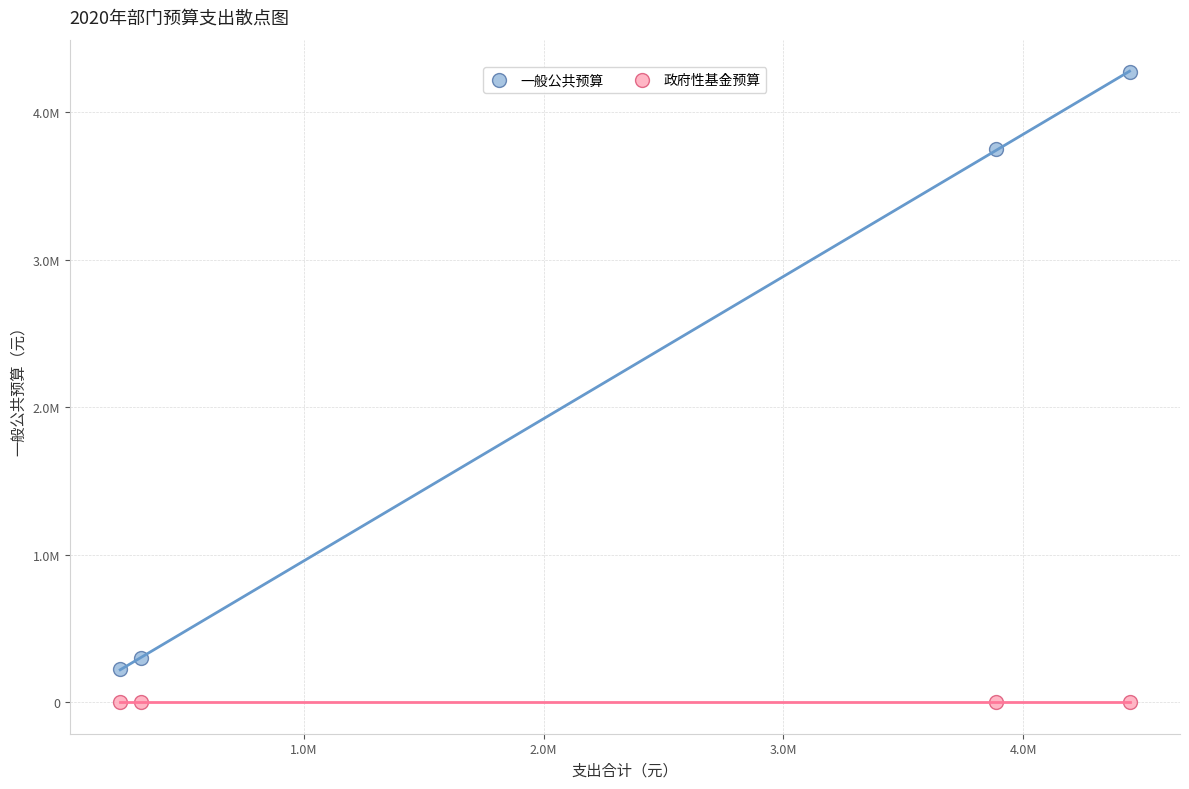

What are all the series names shown in the legend?

一般公共预算, 政府性基金预算